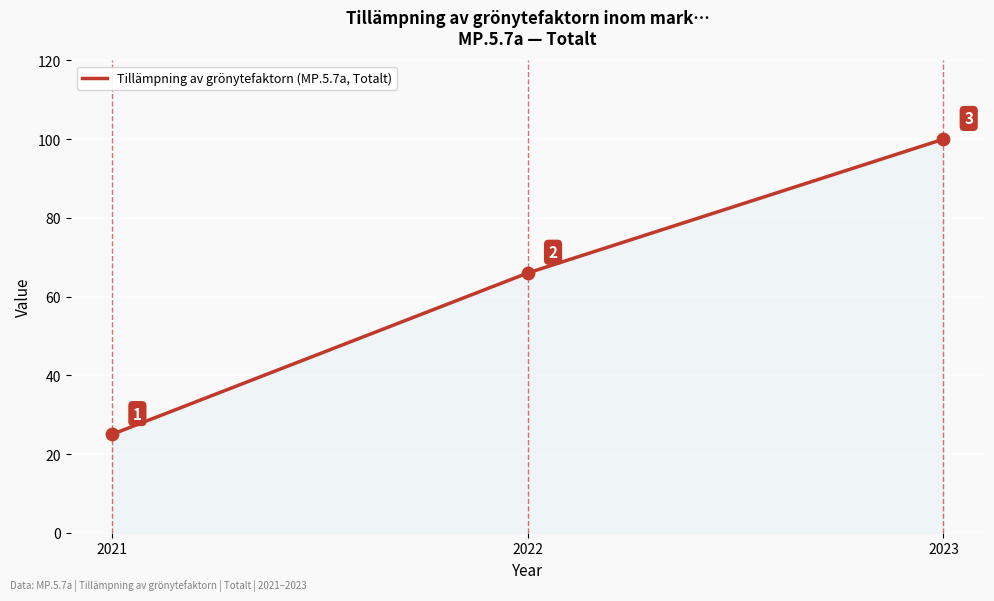

What is the ratio of the value at 2023 to the value at 2022?

1.5